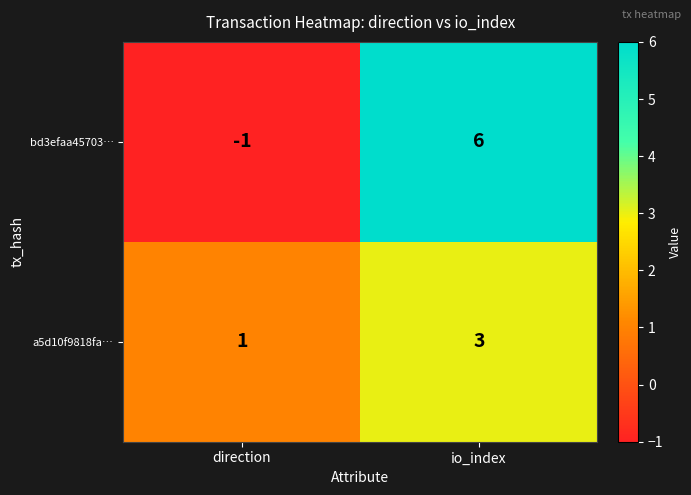

Read the a5d10f9818fa… value at io_index.

3